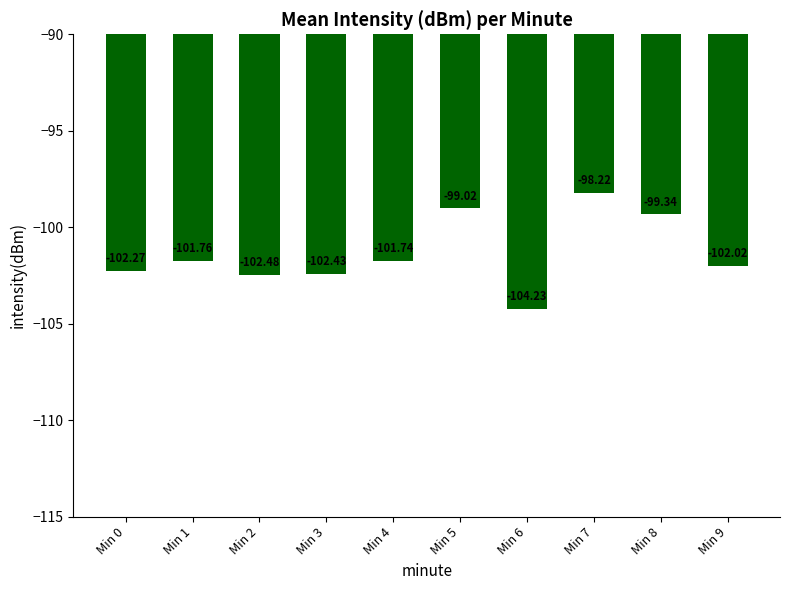

At which label does the data first exceed -101?

Min 5